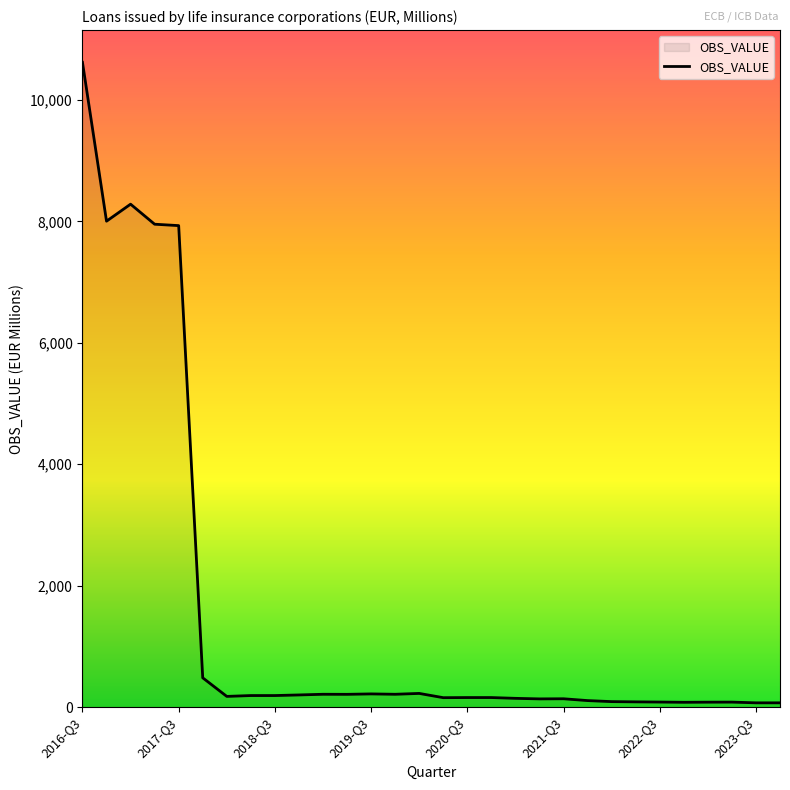

What is the maximum value shown in the chart?

10619